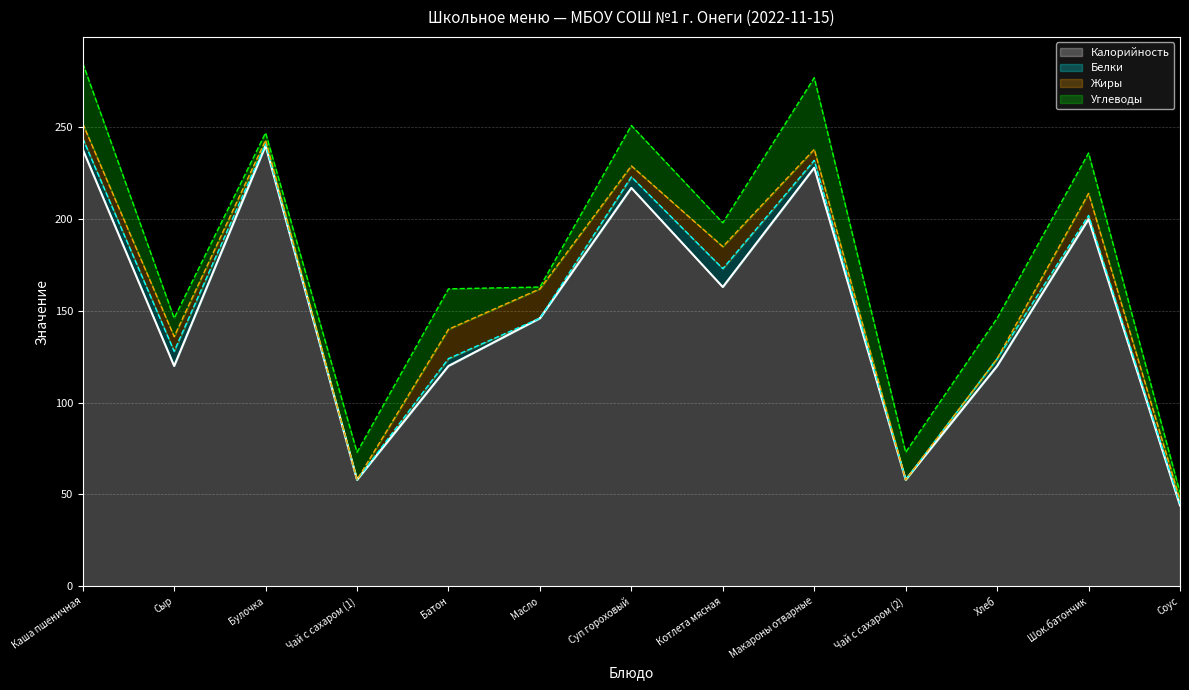

What position from the right is Суп гороховый?

7